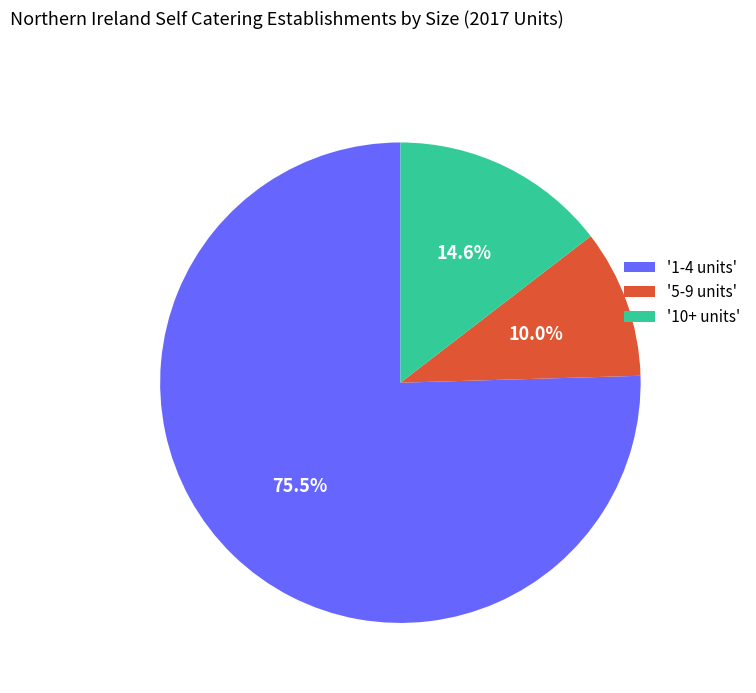

Does any single category account for the majority?

Yes